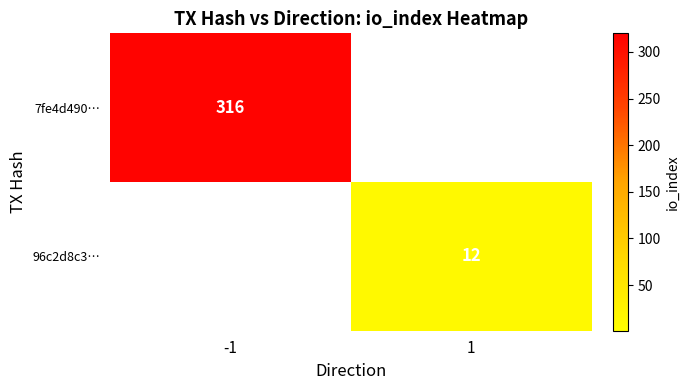

Is it true that 96c2d8c3… equals 12 at 1?

True